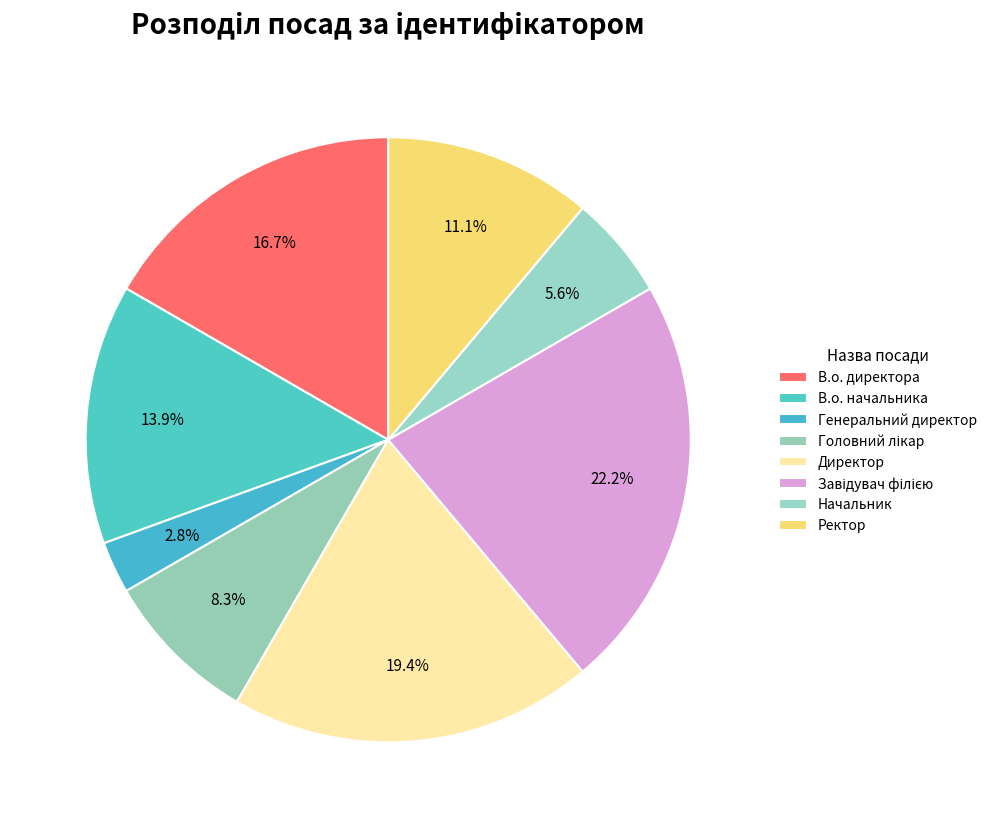

What percentage do Начальник and В.о. начальника together represent?

19.4%